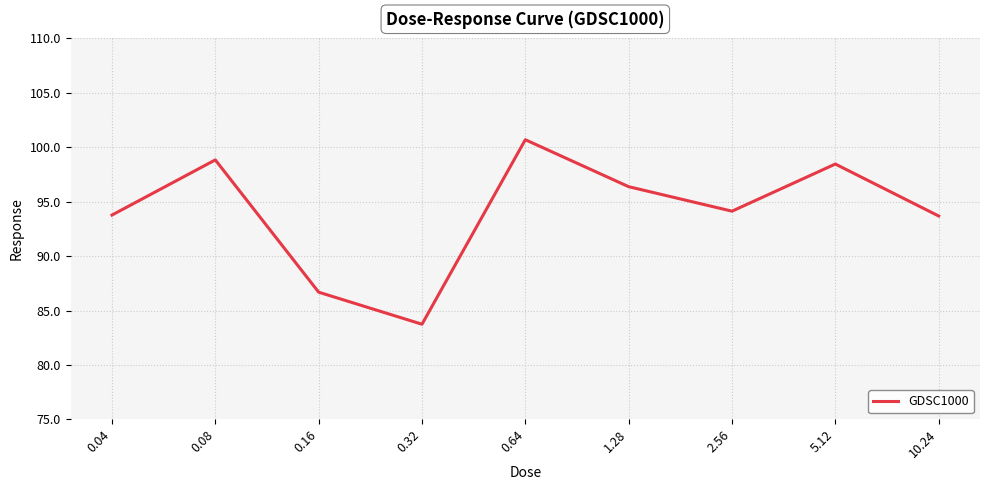

What is the greatest value displayed?

100.7